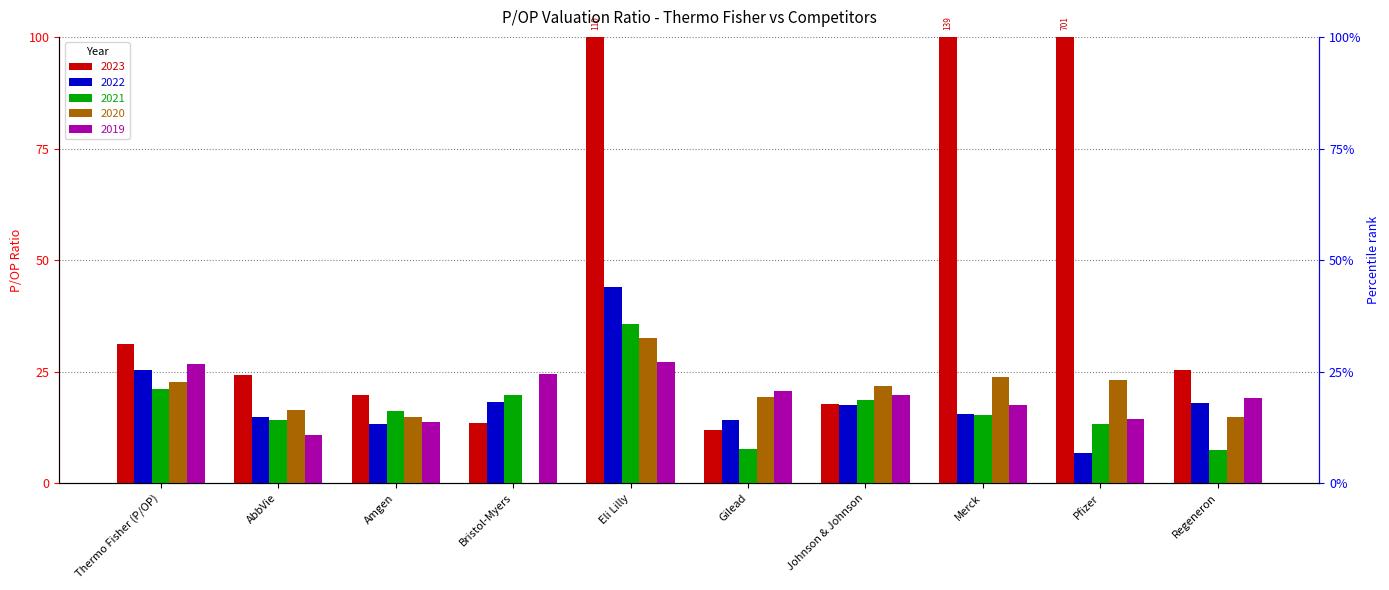

At which label does 2021 first exceed 16?

Thermo Fisher (P/OP)